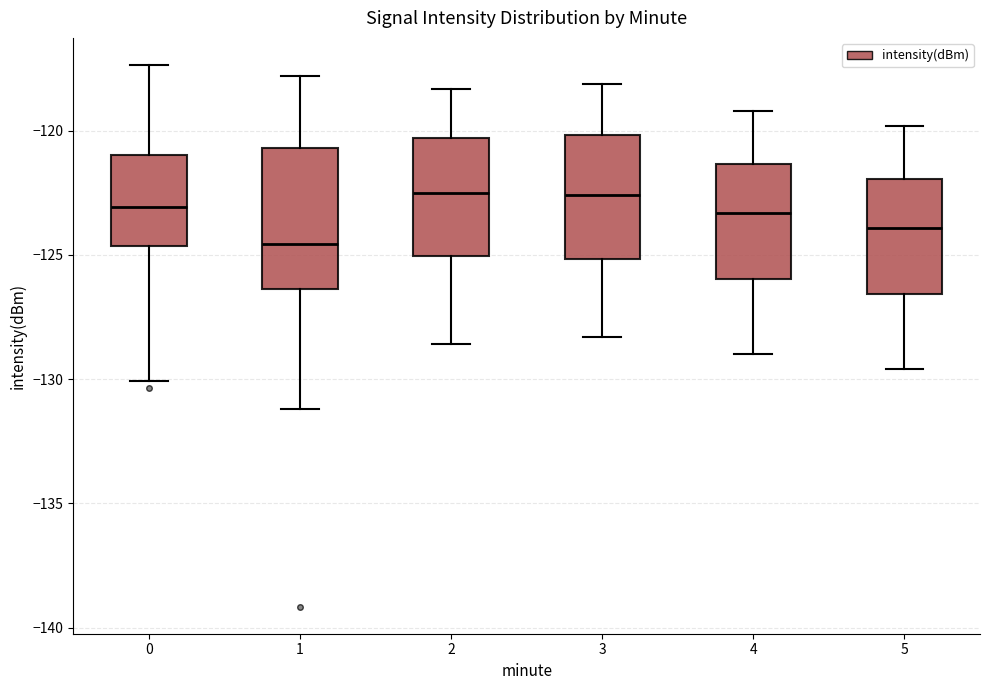

Comparing the boxes themselves (not the whiskers), which one is the tallest?

1